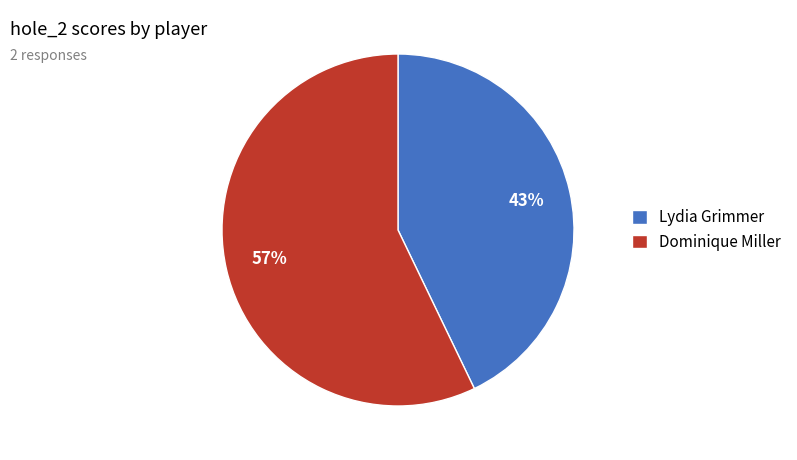

Rank the categories by value from lowest to highest.

Lydia Grimmer, Dominique Miller